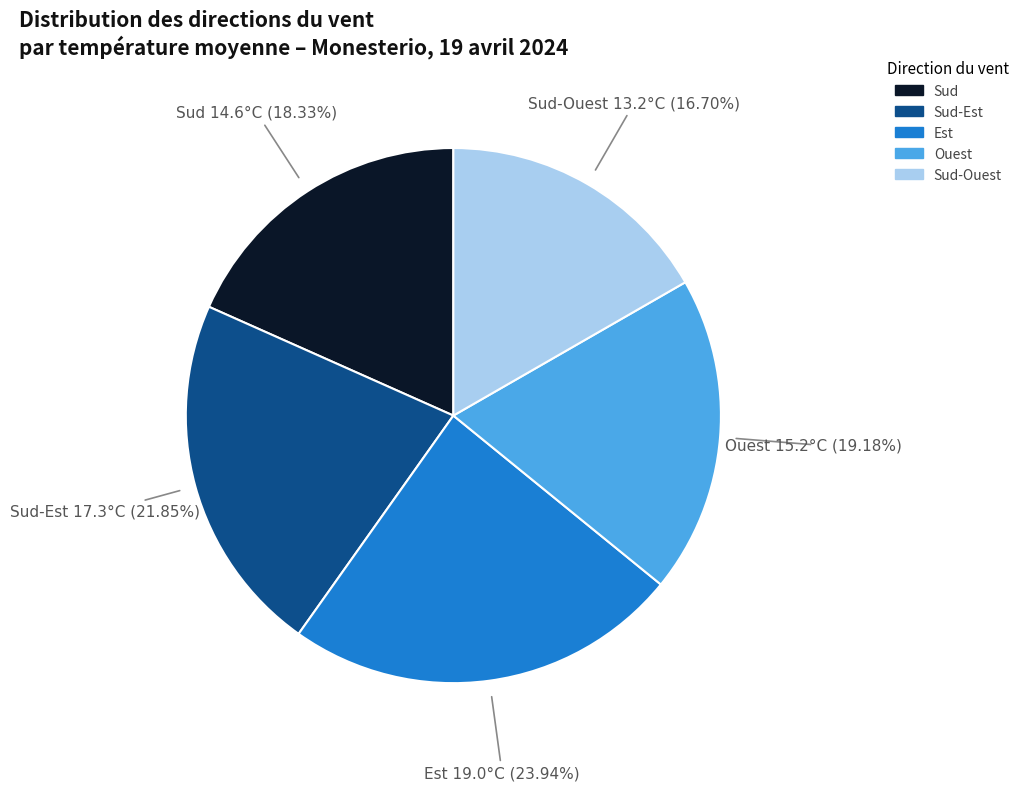

How many slices are in this pie chart?

5